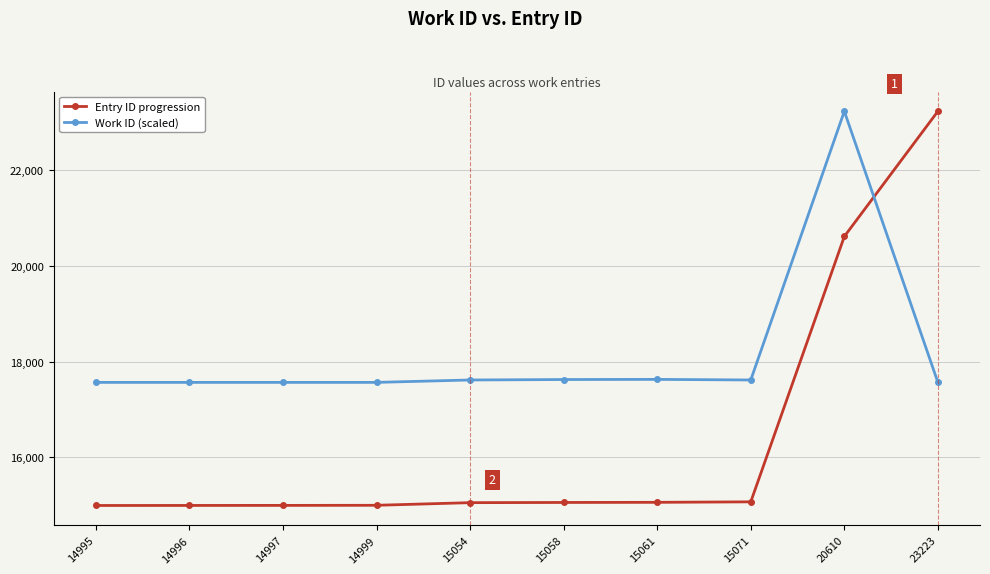

Rank the series by their average value, from highest to lowest.

Work ID (scaled), Entry ID progression